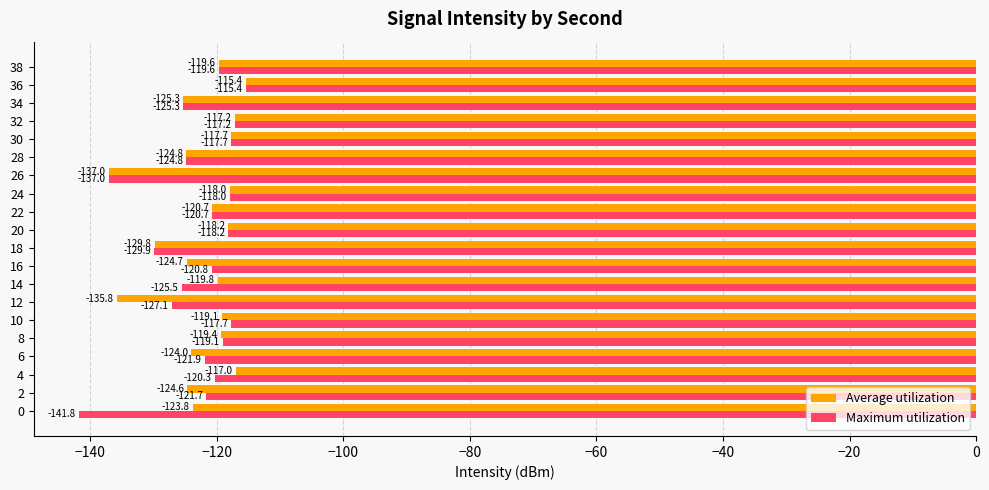

Which series has the largest range (max minus min)?

Maximum utilization